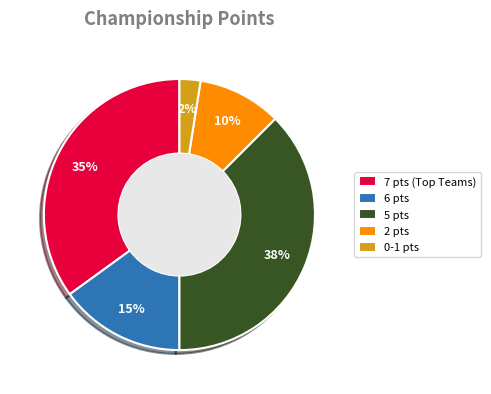

To the nearest percent, what is the average slice percentage?

20%